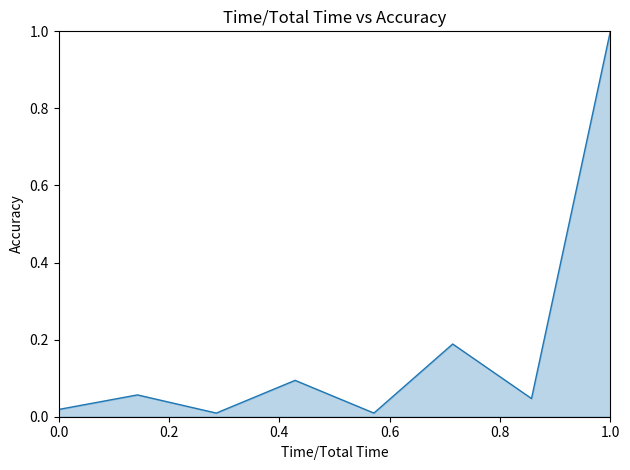

Count the number of data series in this chart.

1